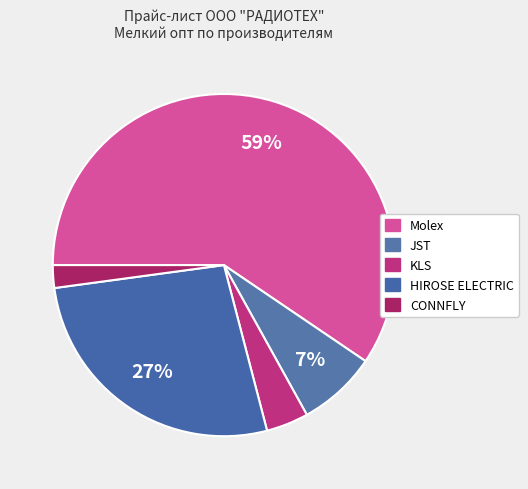

Count the number of slices in the pie.

5